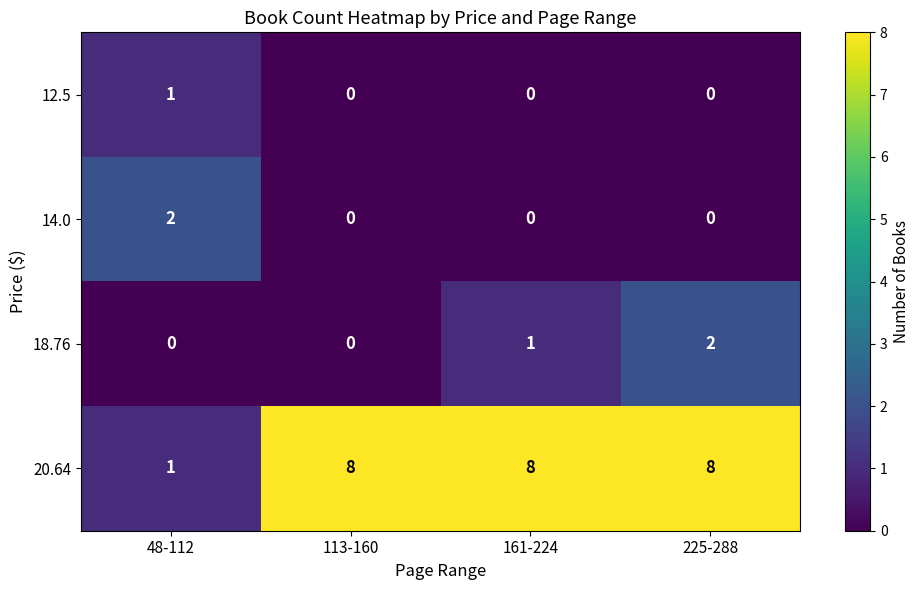

Between 113-160 and 225-288, which series saw the biggest shift?

18.76